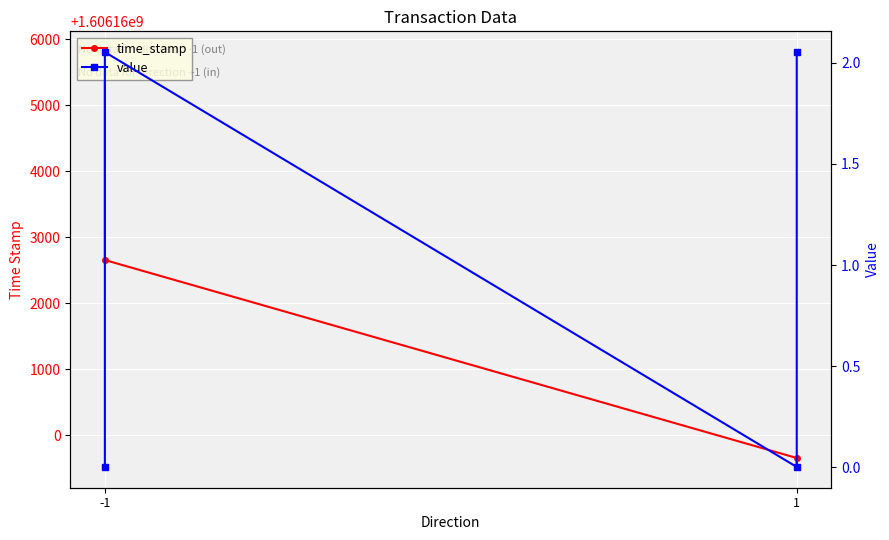

At how many categories does at least one series exceed 1411704137?

4